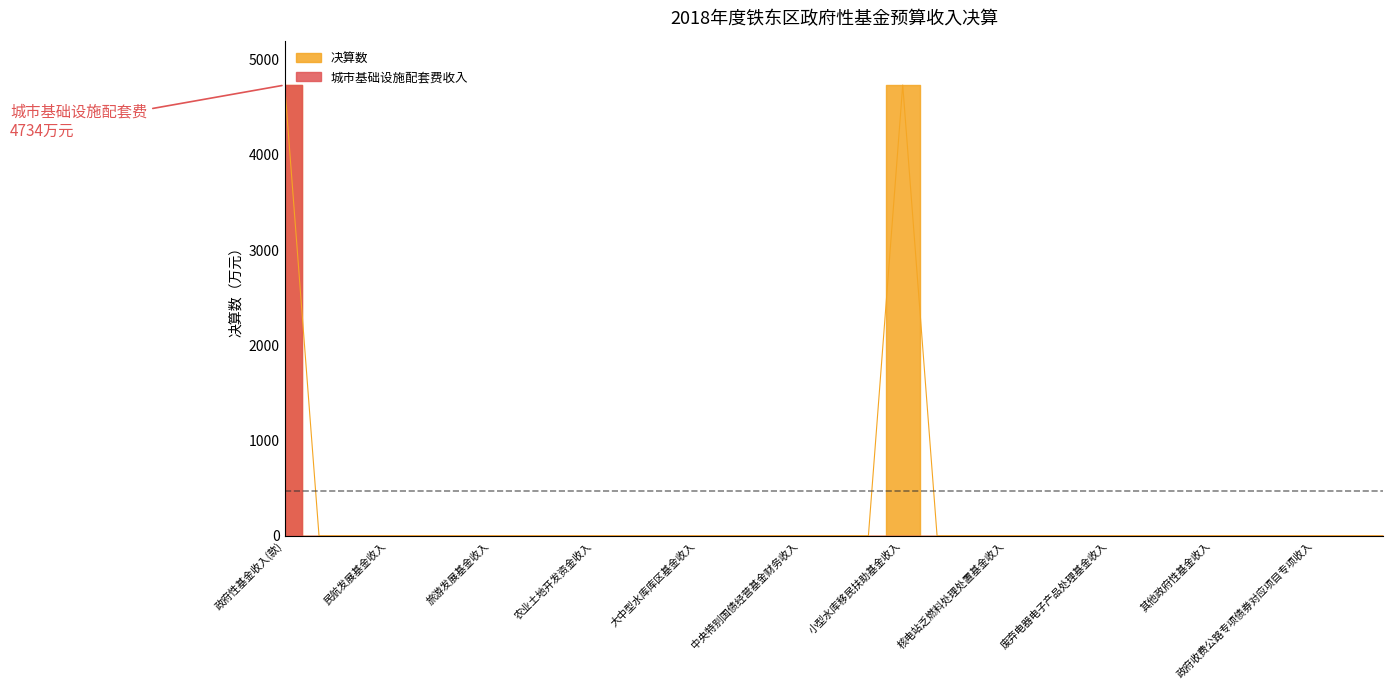

Which category has the highest value across all series?

政府性基金收入(款)